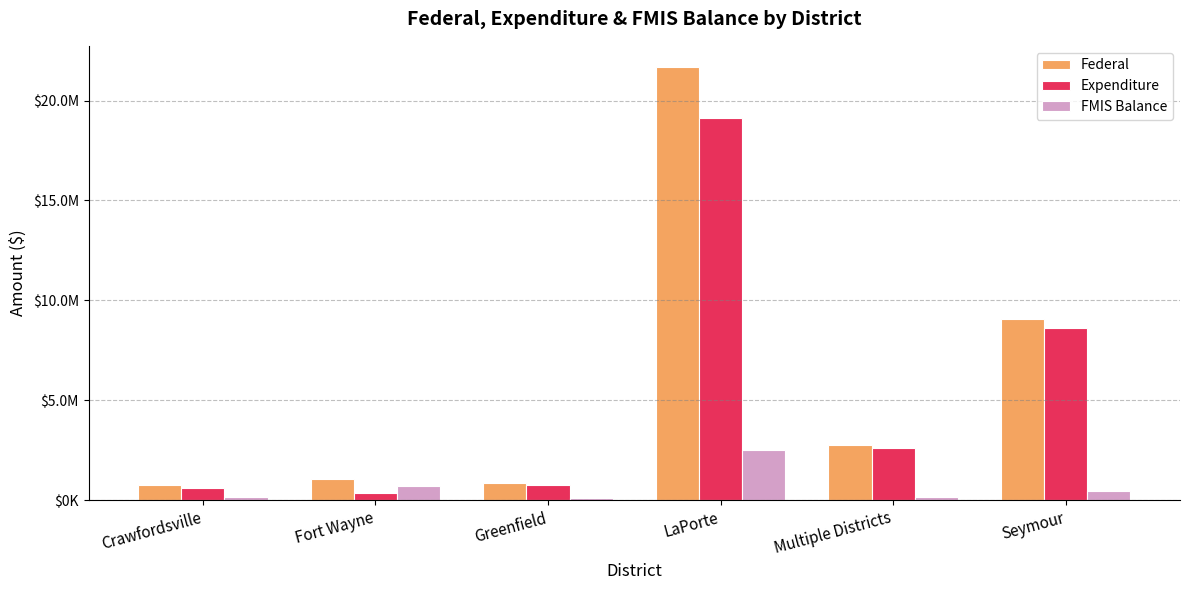

What are all the series names shown in the legend?

Federal, Expenditure, FMIS Balance